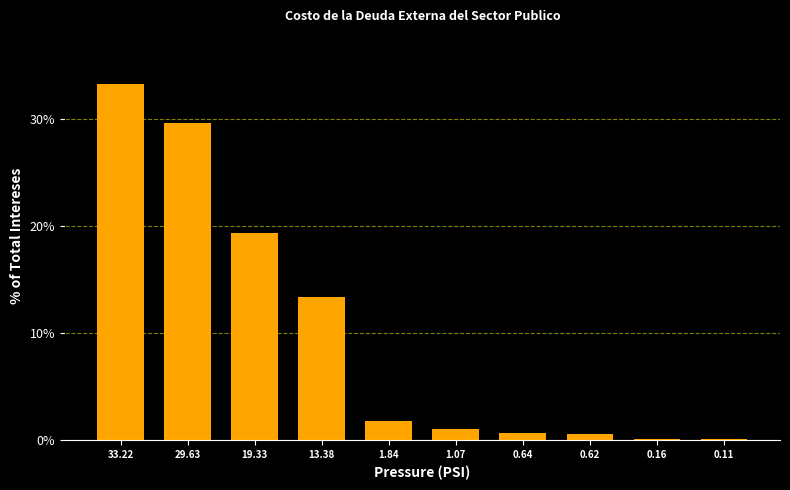

What is the ratio of the value at 33.22 to the value at 29.63?

1.1